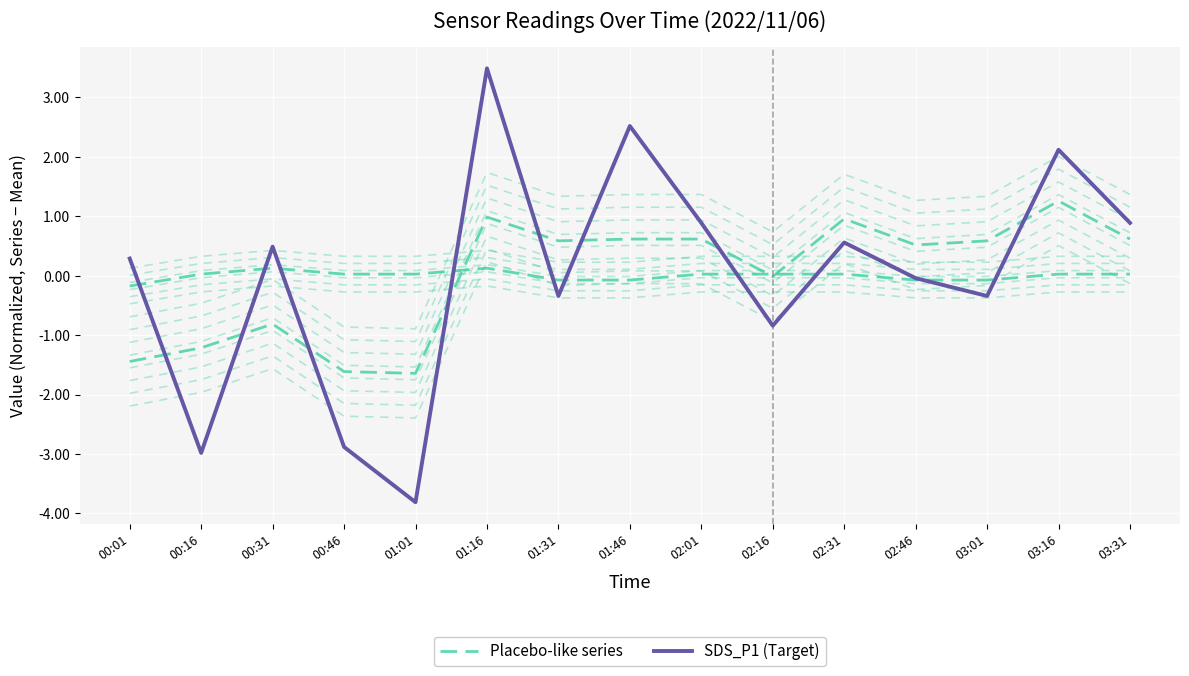

What is the minimum value shown in the chart?

-3.8